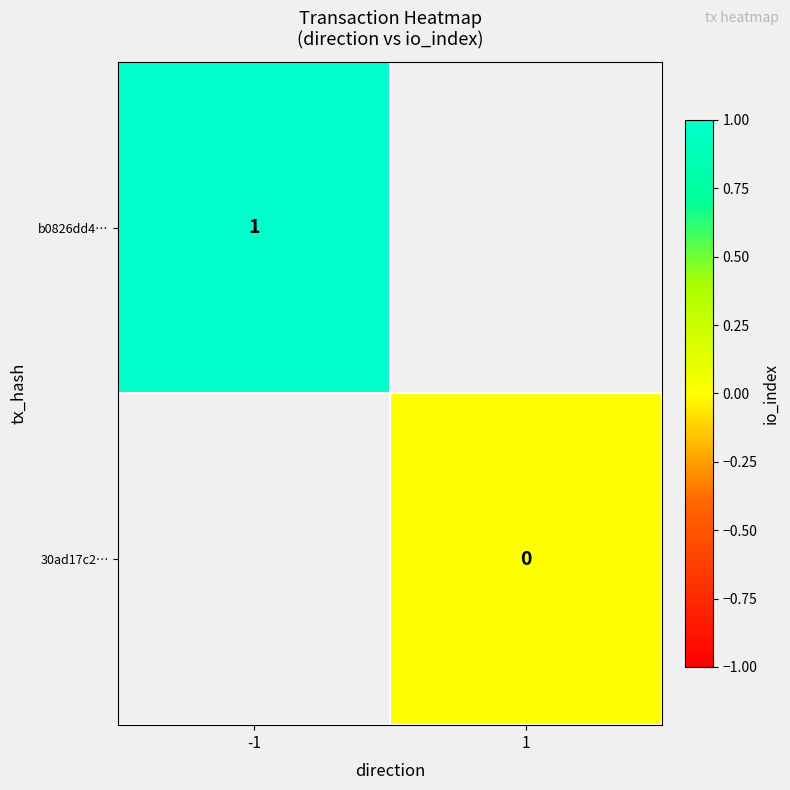

The value of b0826dd4… at -1 is 1. True or false?

True